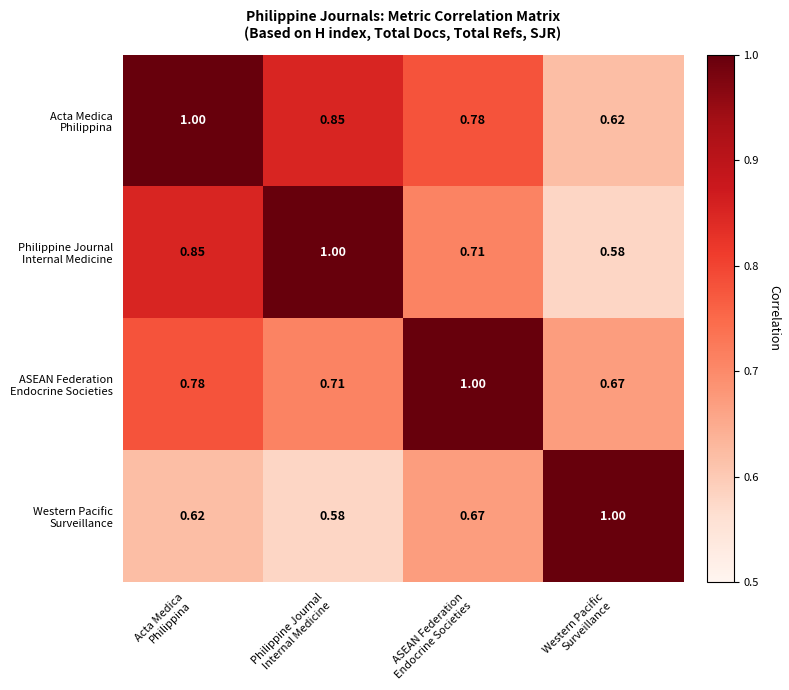

How many distinct data groups are displayed?

4